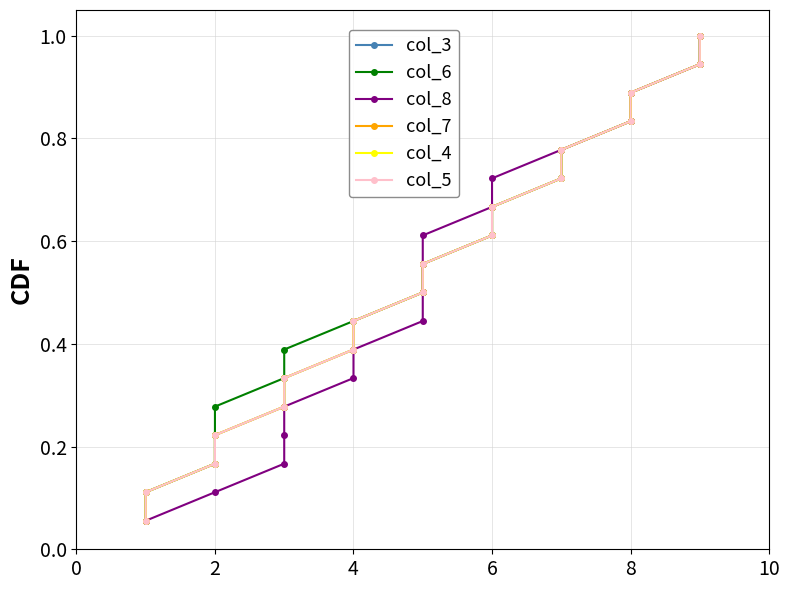

What is the difference between the maximum and second lowest values in the col_6 series?

0.9